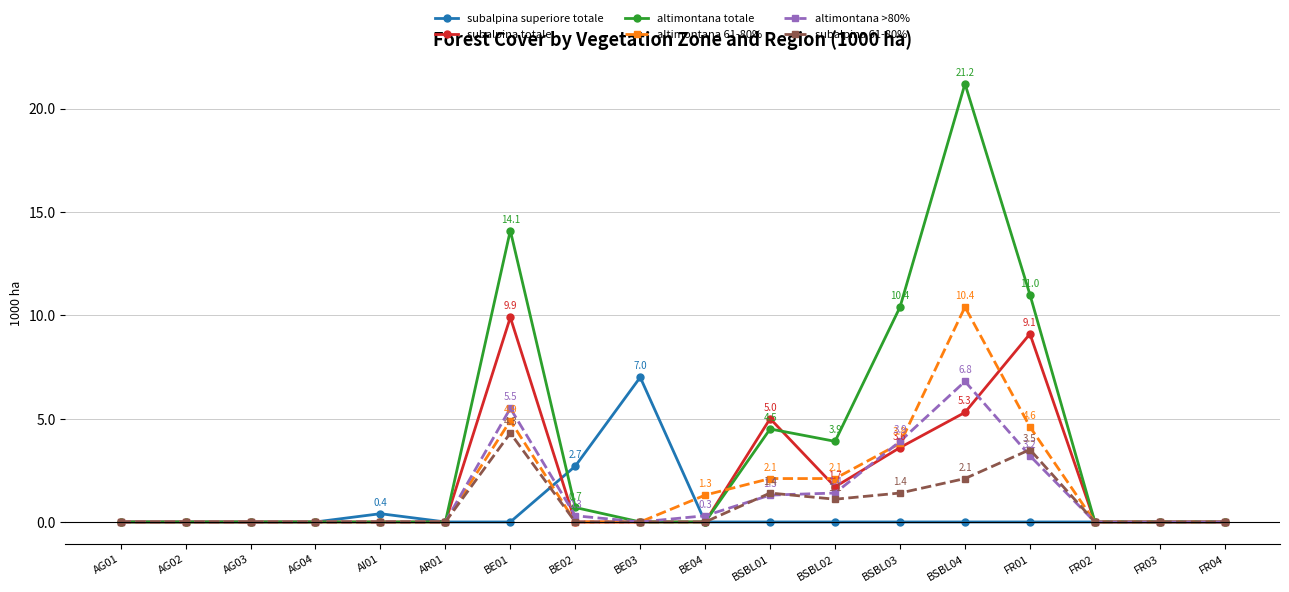

How many categories are shown in the chart?

18